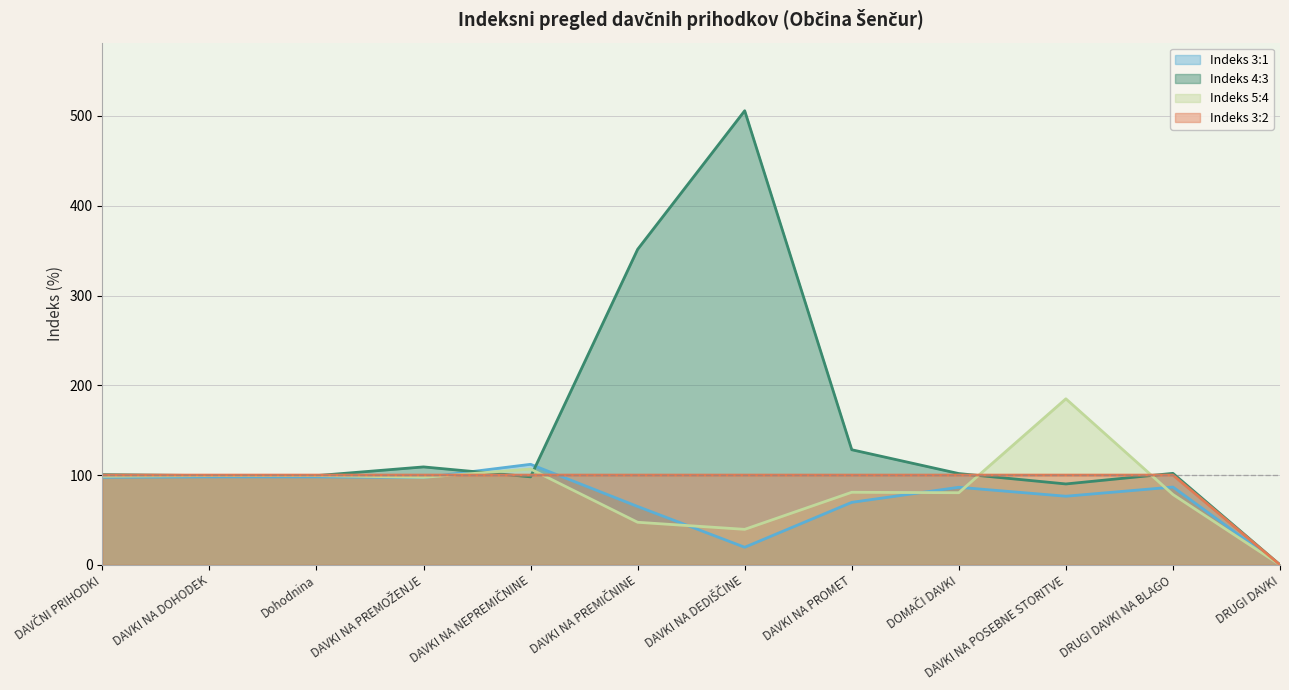

Count the number of data series in this chart.

4